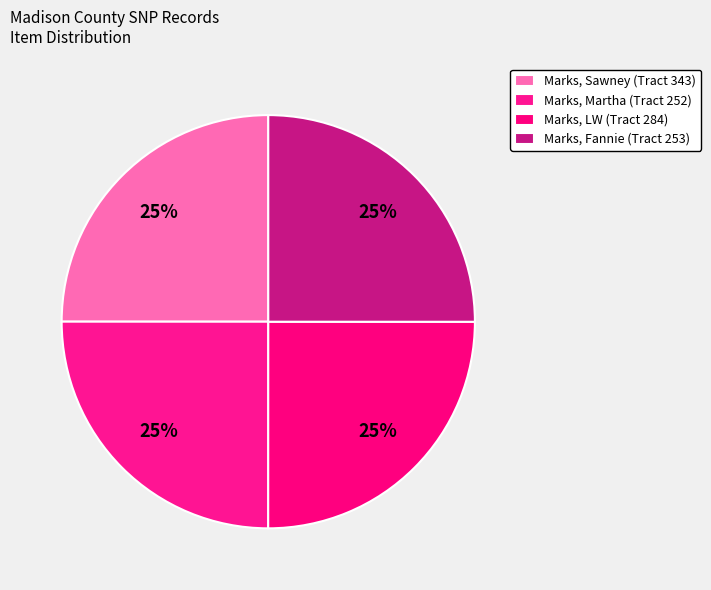

What percentage do Marks, Fannie (Tract 253) and Marks, LW (Tract 284) together represent?

50.0%